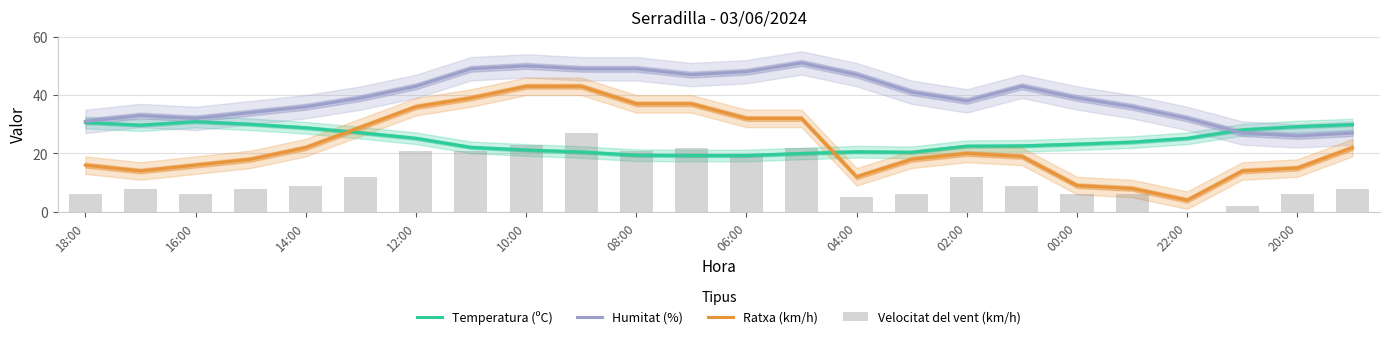

Is it true that Ratxa (km/h) equals 4.5 at 02:00?

False